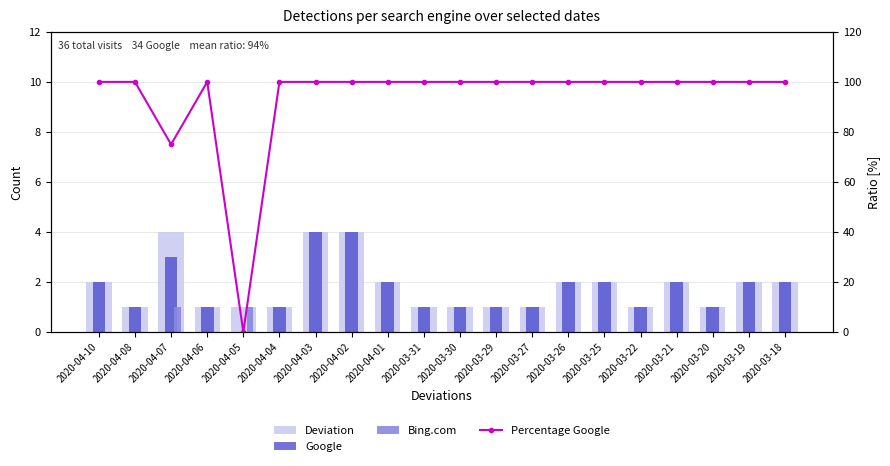

What are all the series names shown in the legend?

Deviation, Google, Bing.com, Percentage Google